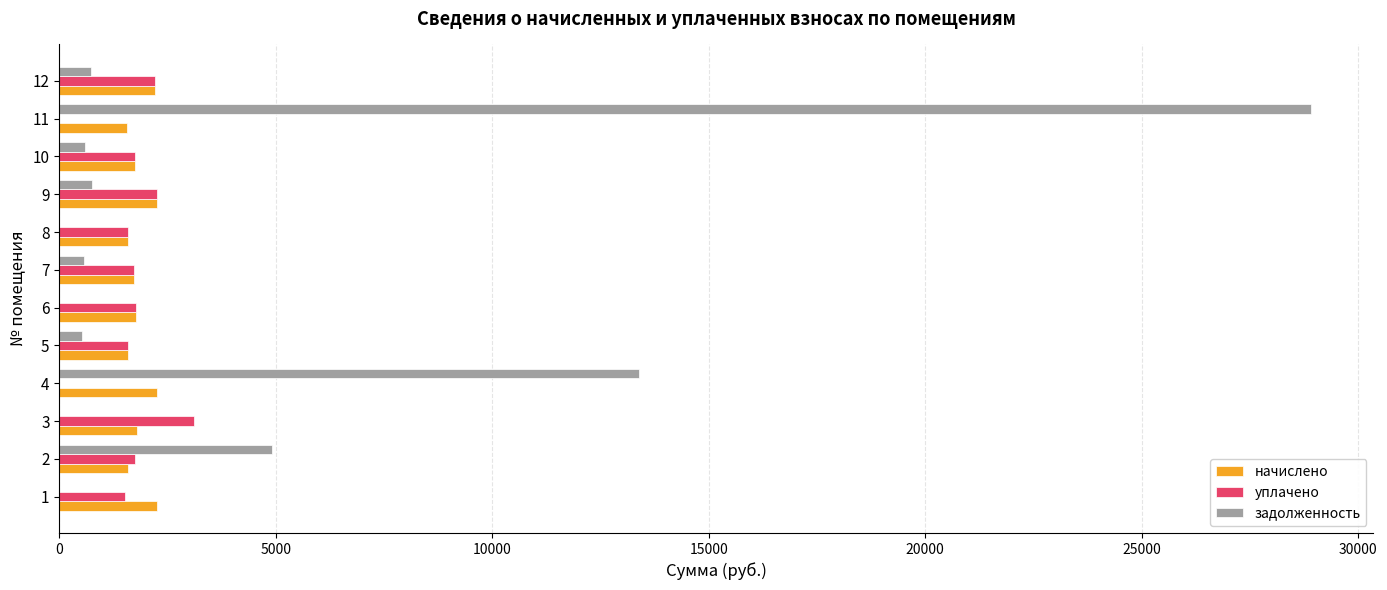

The value of начислено at 2 is 1594.7. True or false?

True